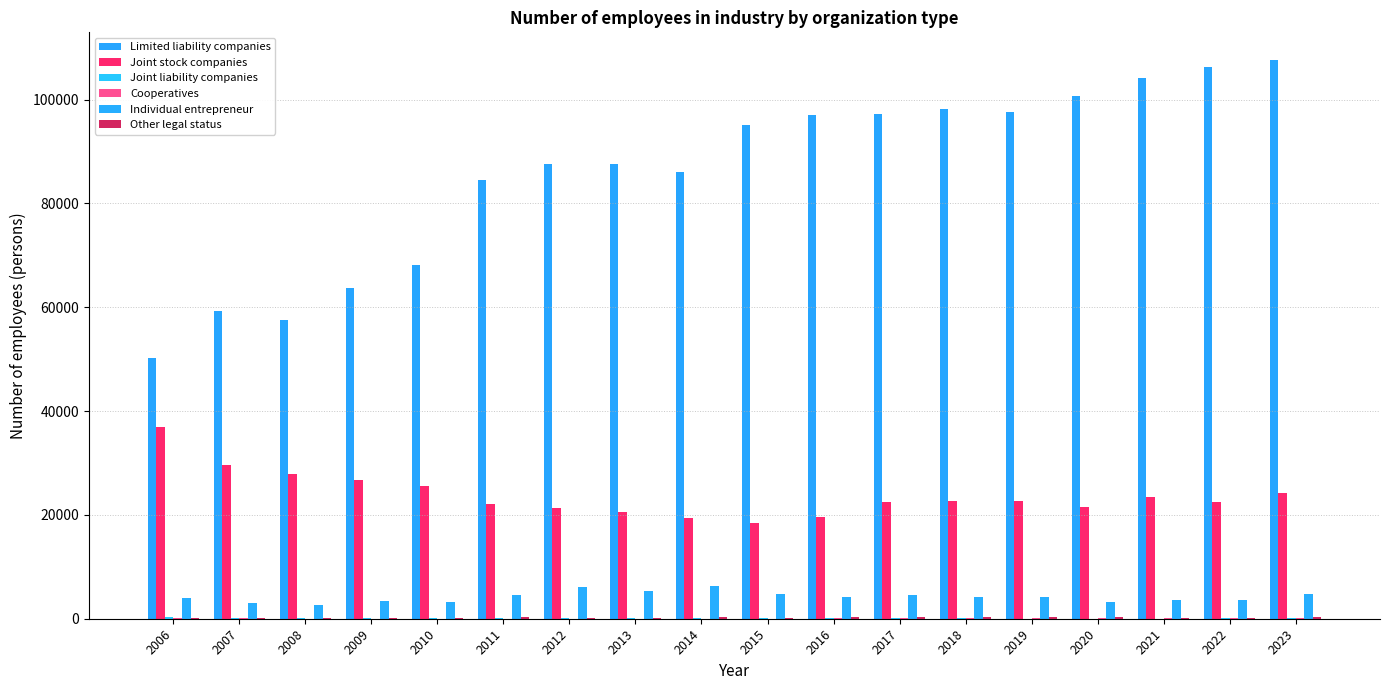

What is the average value of the Limited liability companies series?

86025